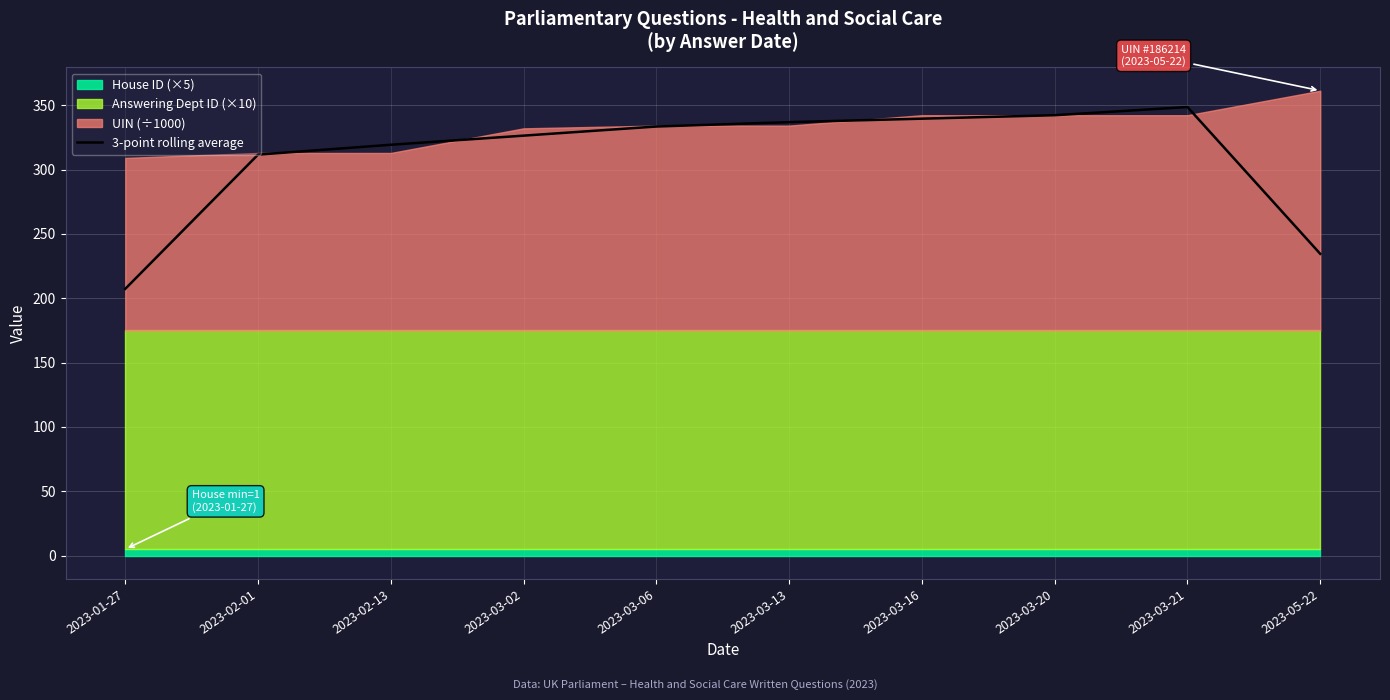

Approximately how many times larger is the value at 2023-03-16 compared to 2023-03-06?

1.0